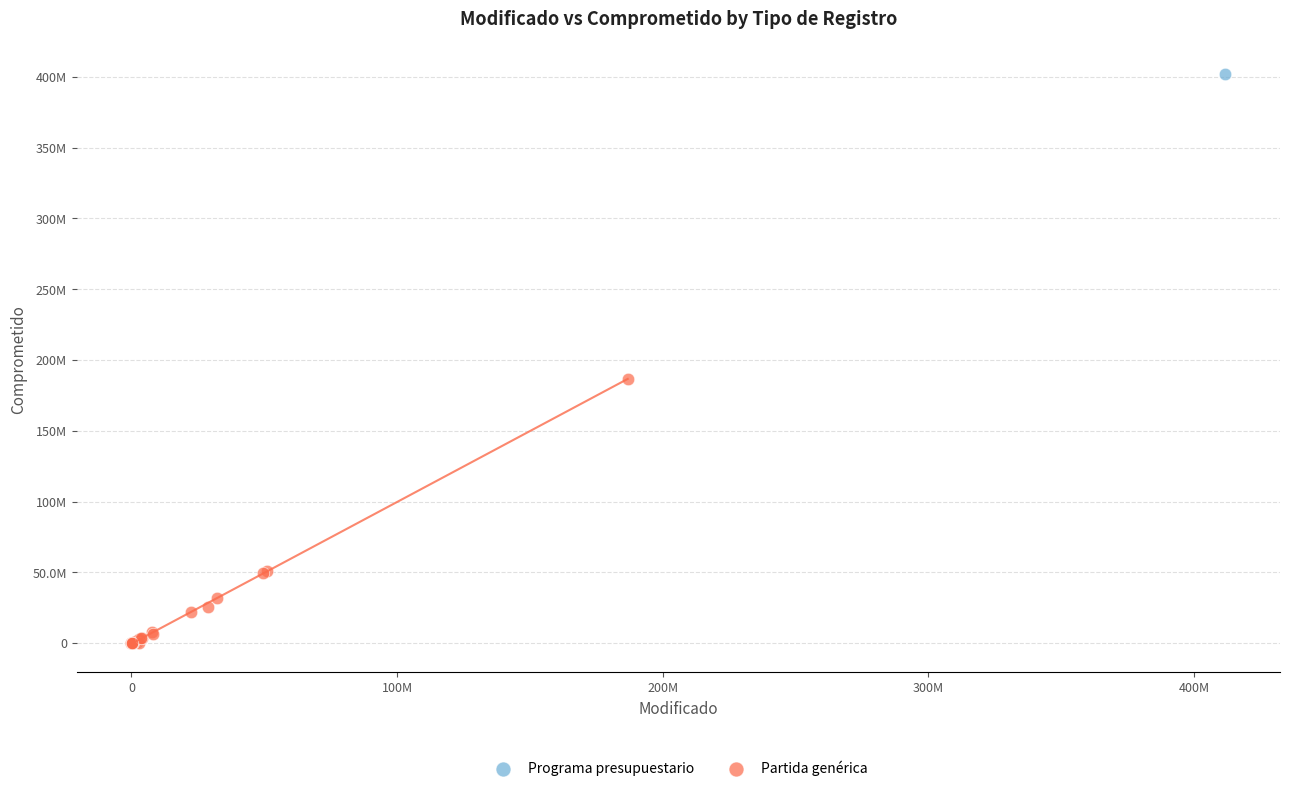

What are all the series names shown in the legend?

Programa presupuestario, Partida genérica